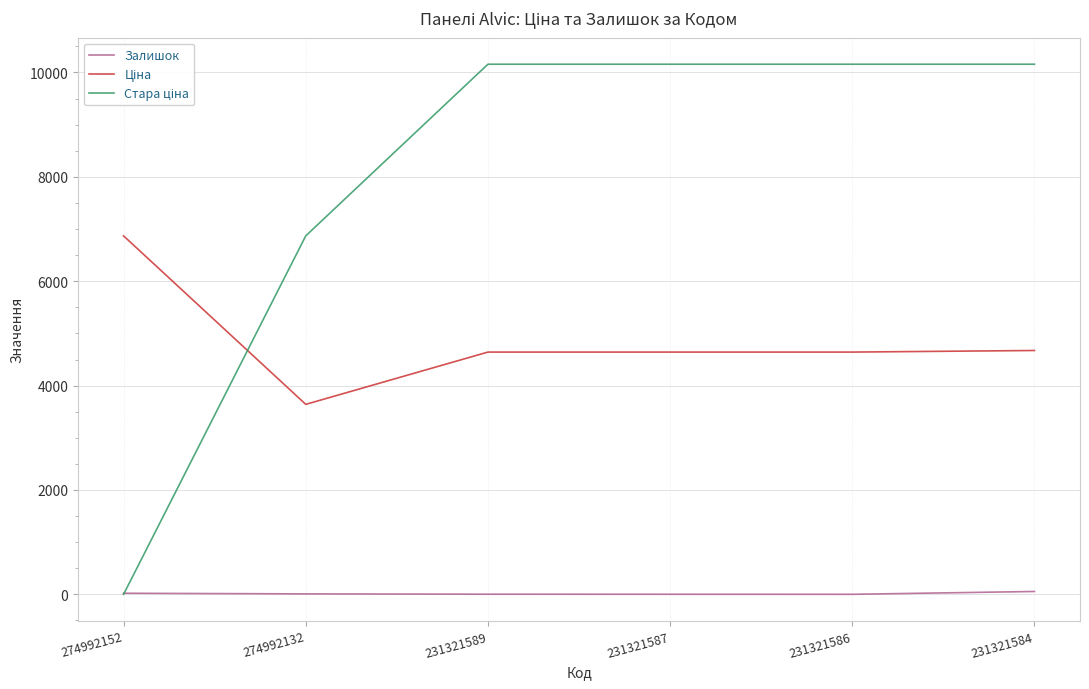

What is the approximate value of Залишок at 231321589?

3.0